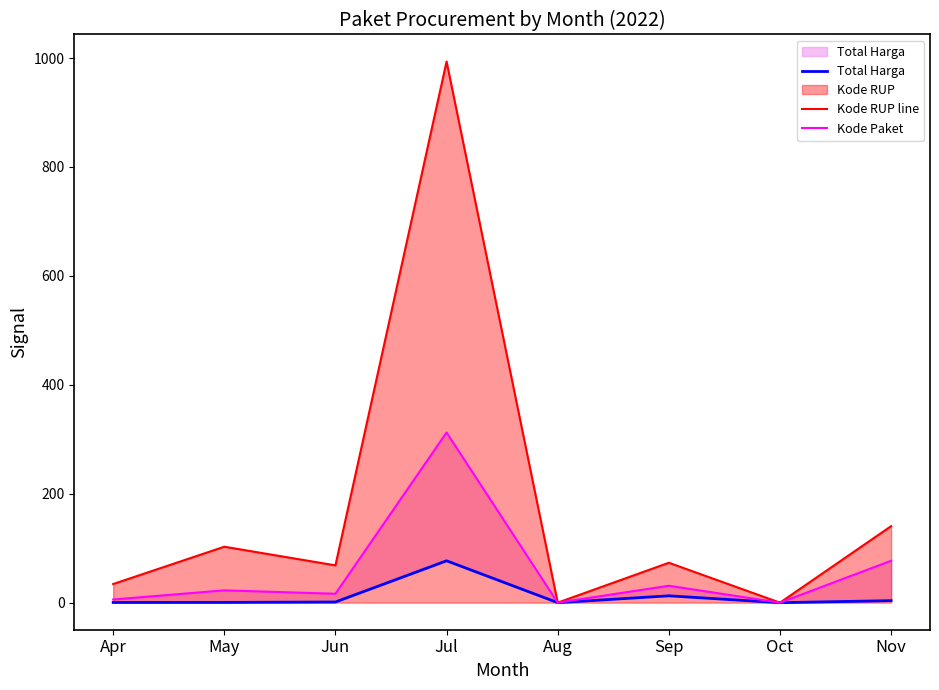

At which label is Total Harga closest to 38?

Sep